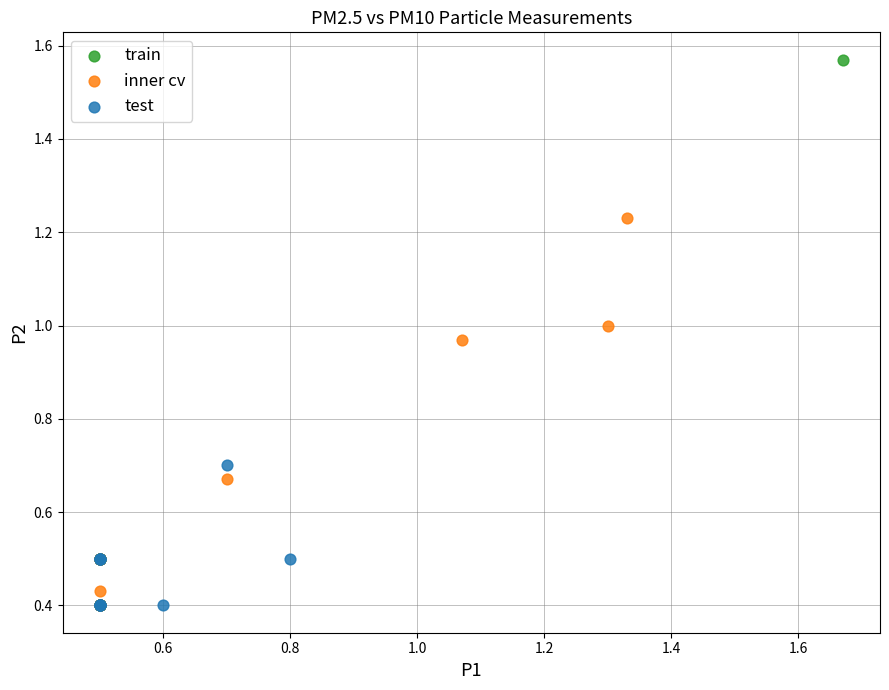

Which series contains the highest Y value?

train